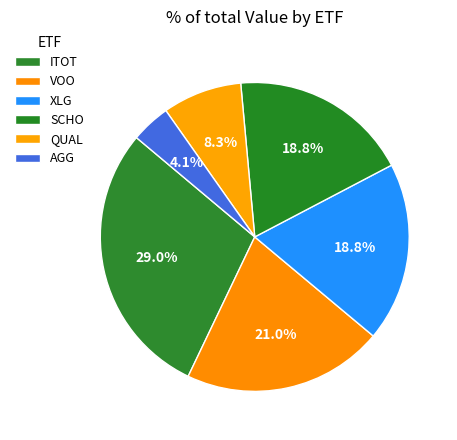

What portion of the pie excludes QUAL?

91.7%